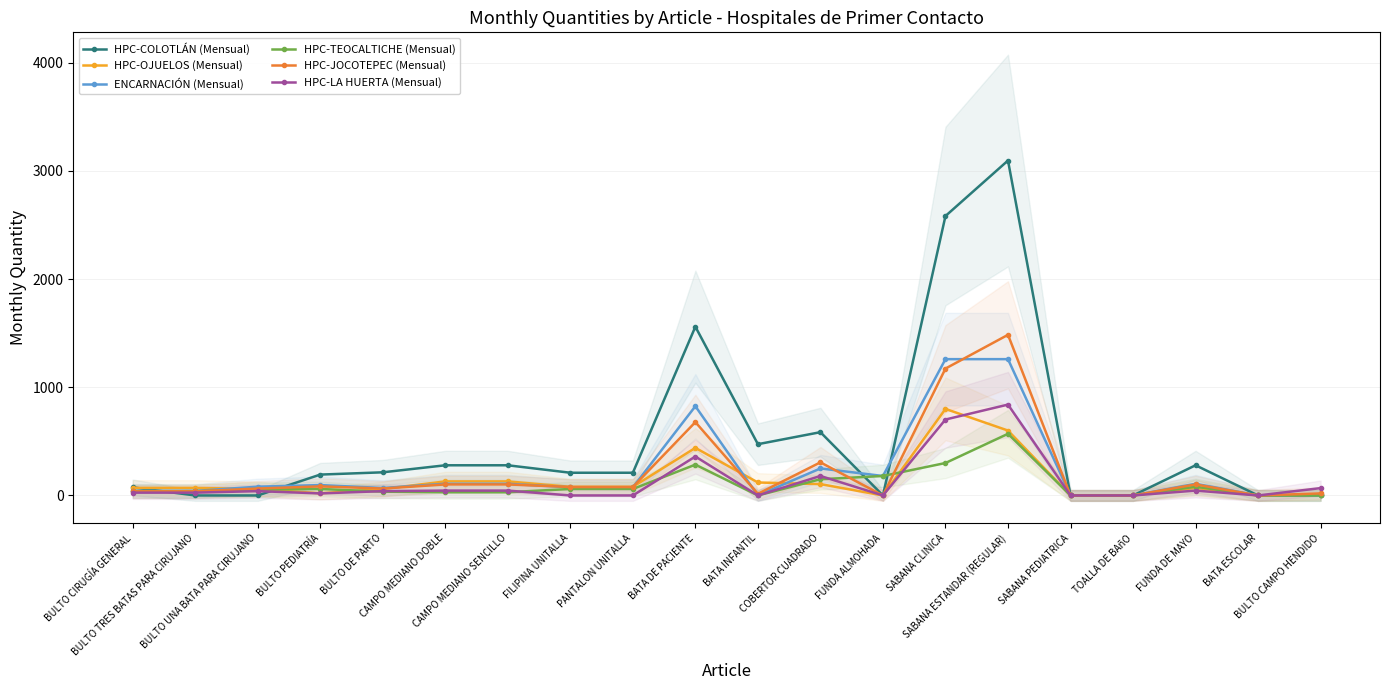

What is the label of the 6th point from the left?

CAMPO MEDIANO DOBLE